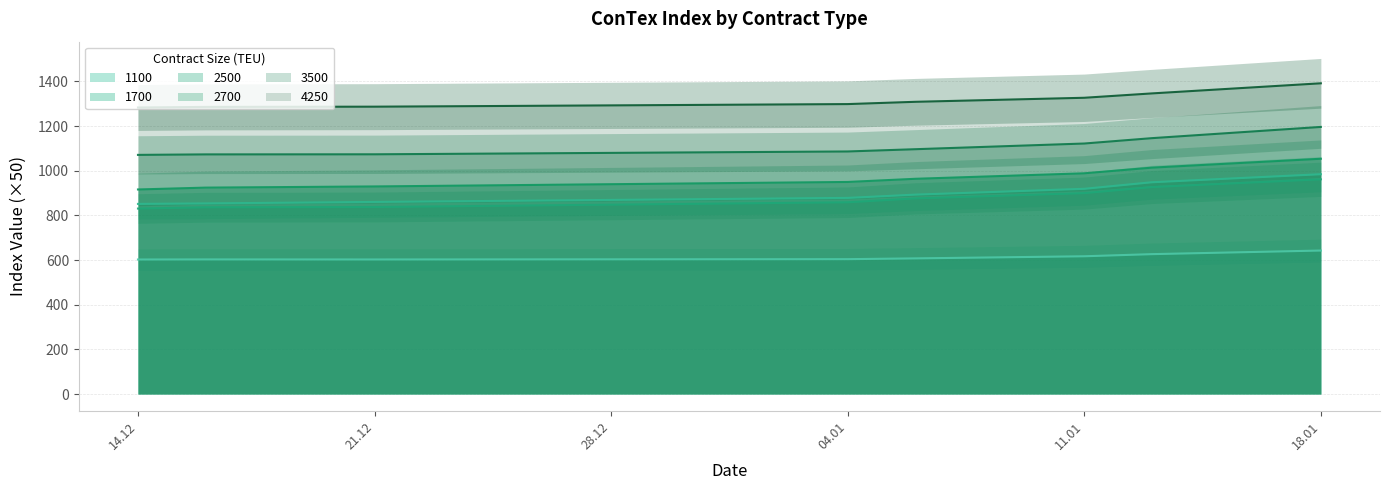

True or false: 2700 and 1700 intersect in this chart.

False